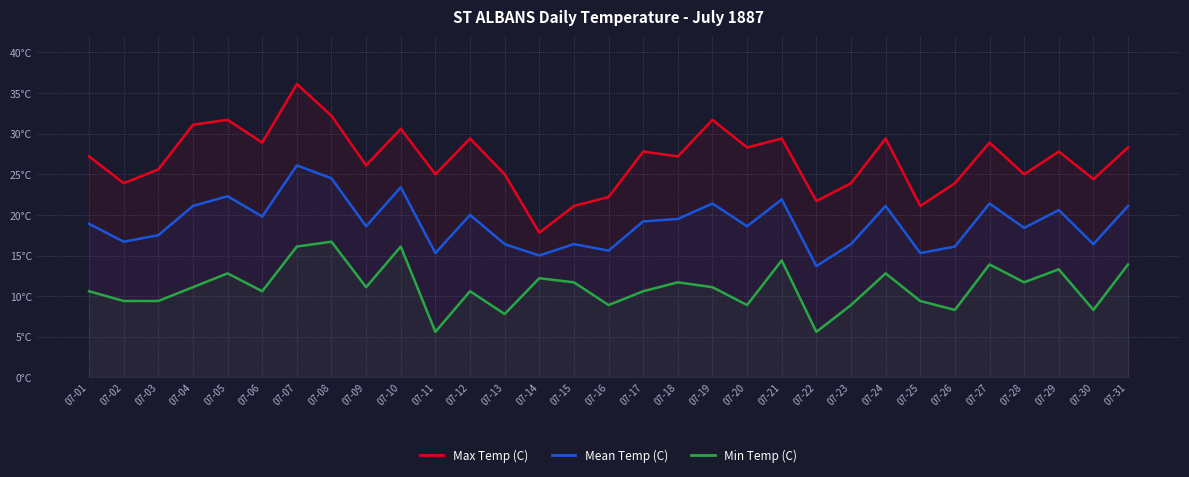

List the series in order of their peak value, lowest first.

Min Temp (C), Mean Temp (C), Max Temp (C)